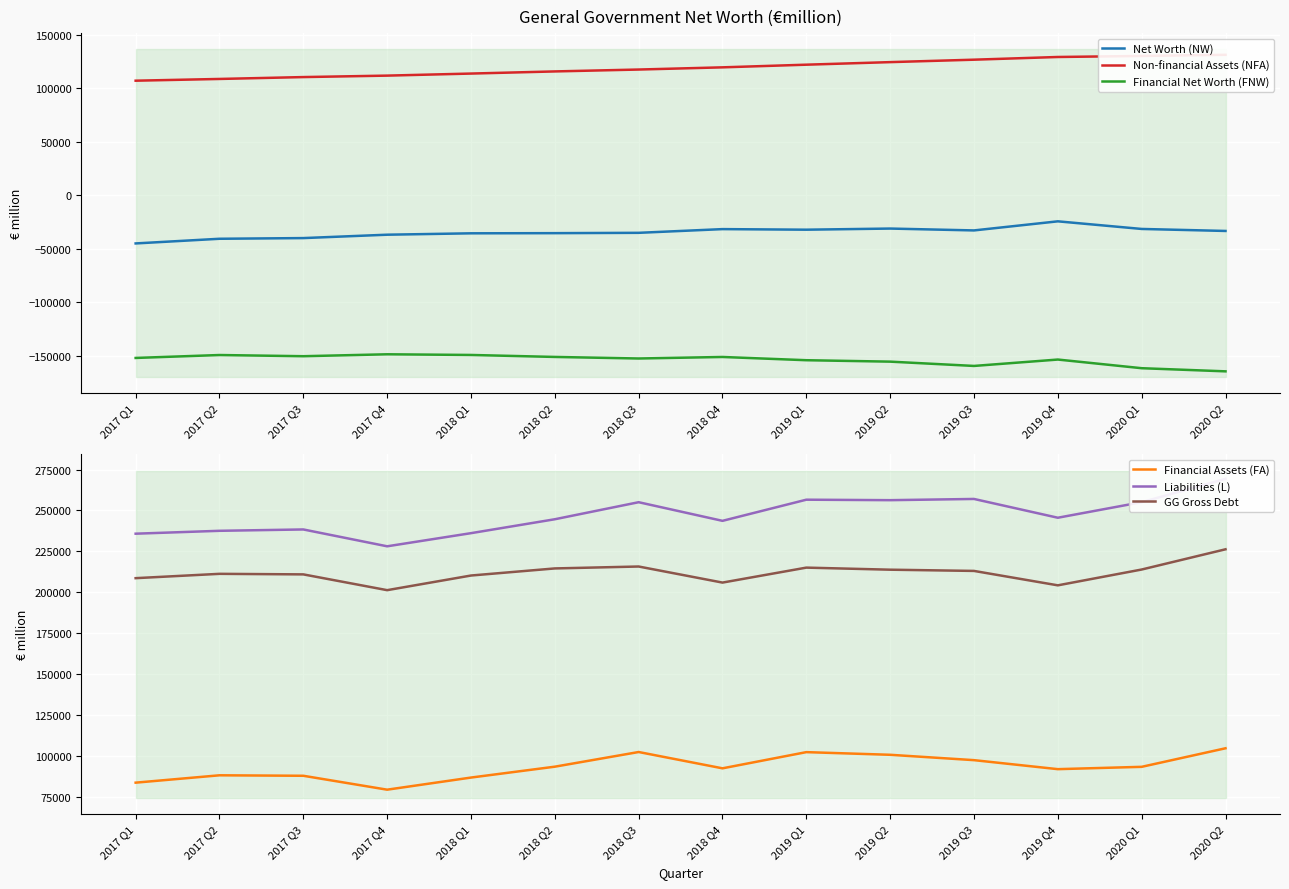

At which category is the sum across all series the highest?

2020 Q2